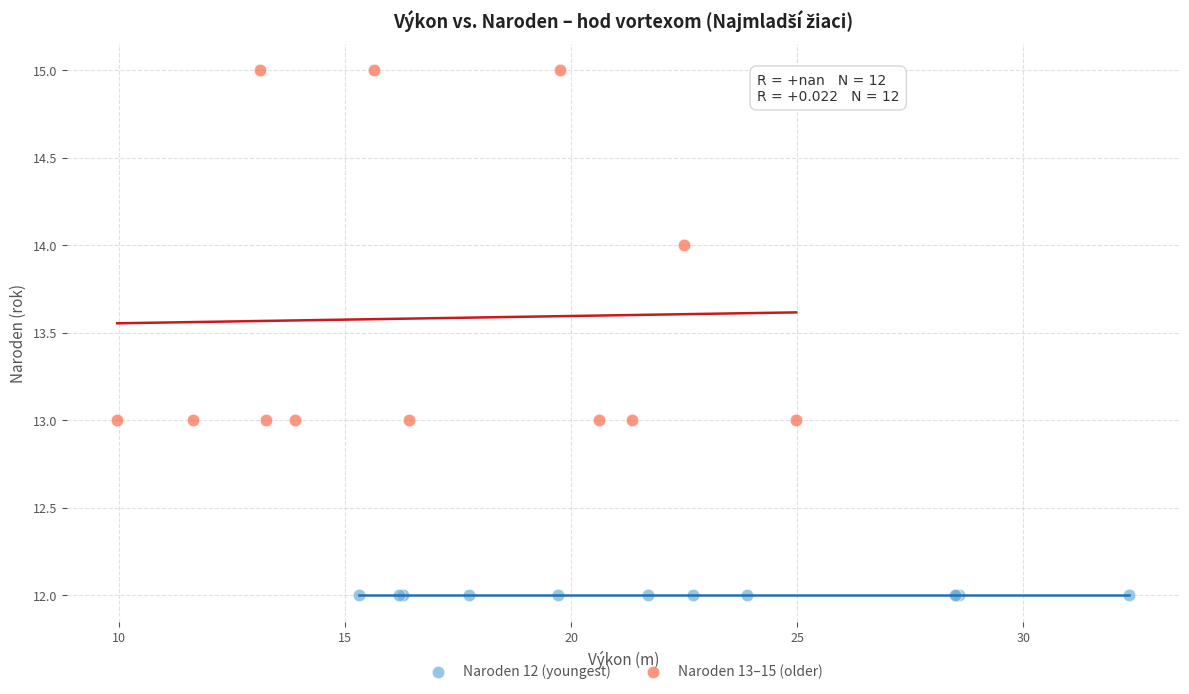

Which series reaches the maximum Y coordinate?

Naroden 13–15 (older)